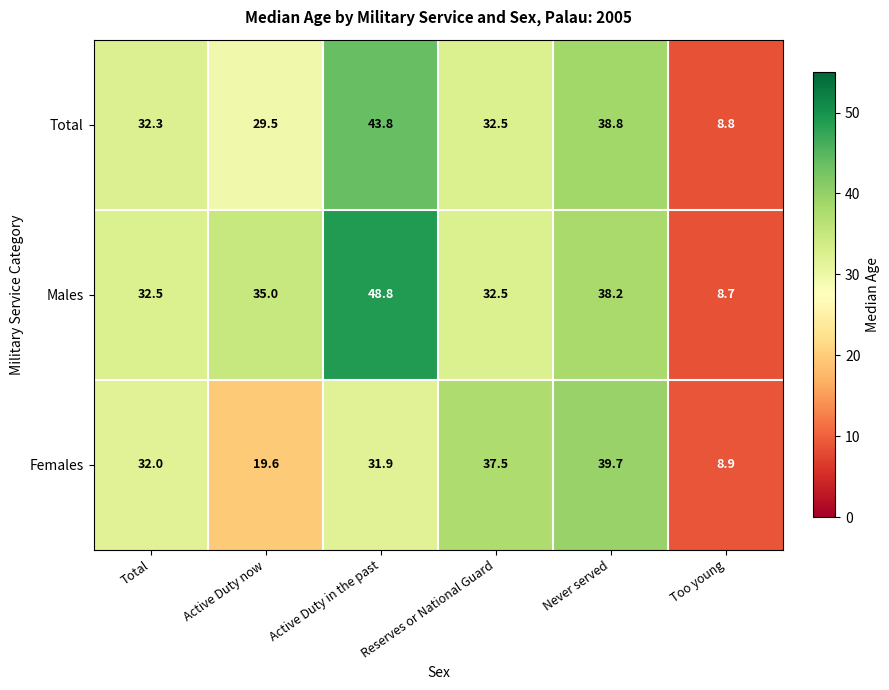

Rank the series at Active Duty in the past from highest to lowest value.

Males, Total, Females